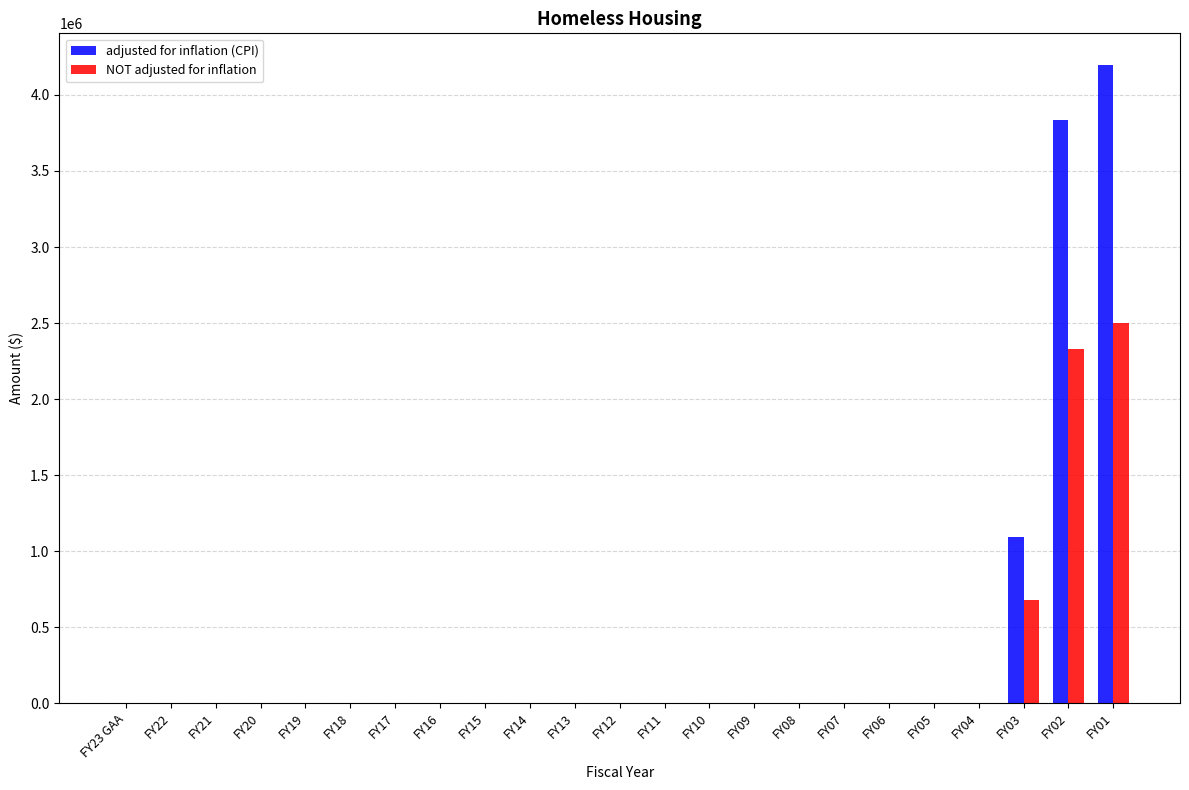

At which category is the sum across all series the highest?

FY01